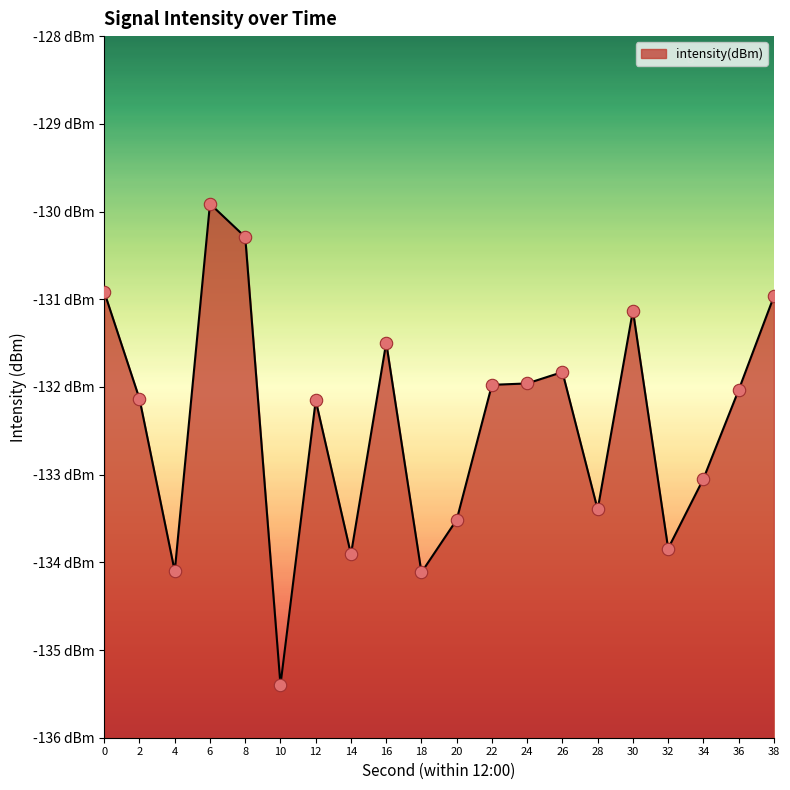

What is the change in value from 16 to 26?

-0.3